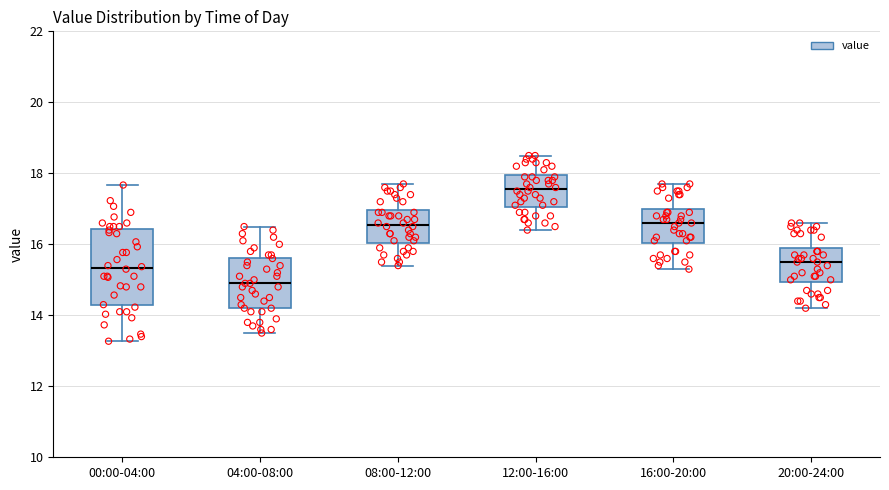

Where is the upper edge of the box for 08:00-12:00 on the y-axis? The values are not printed on the chart, so give them approximately, as read against the axis.

17.0